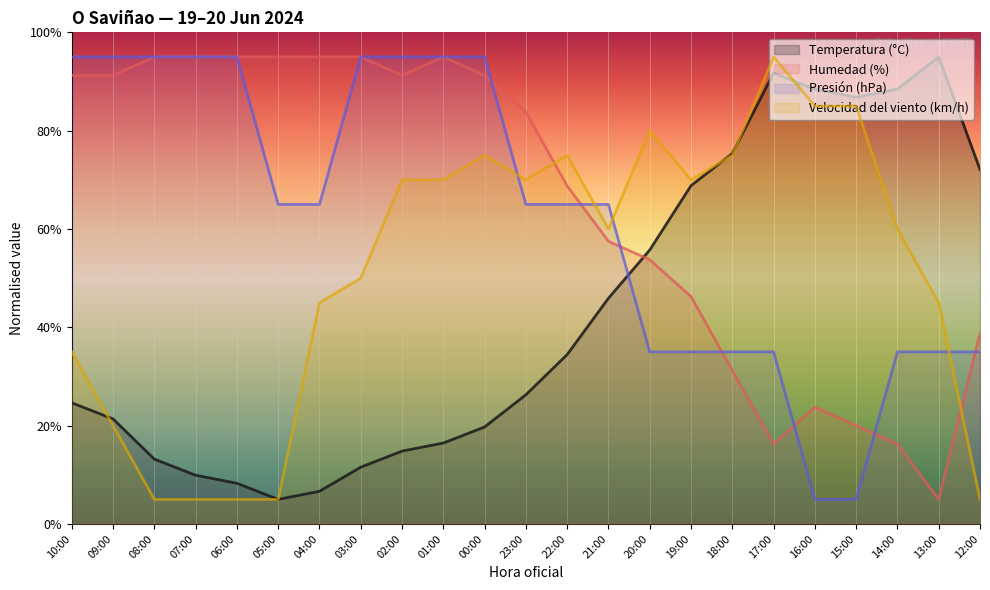

Between 23:00 and 19:00, which series saw the biggest shift?

Temperatura (°C)